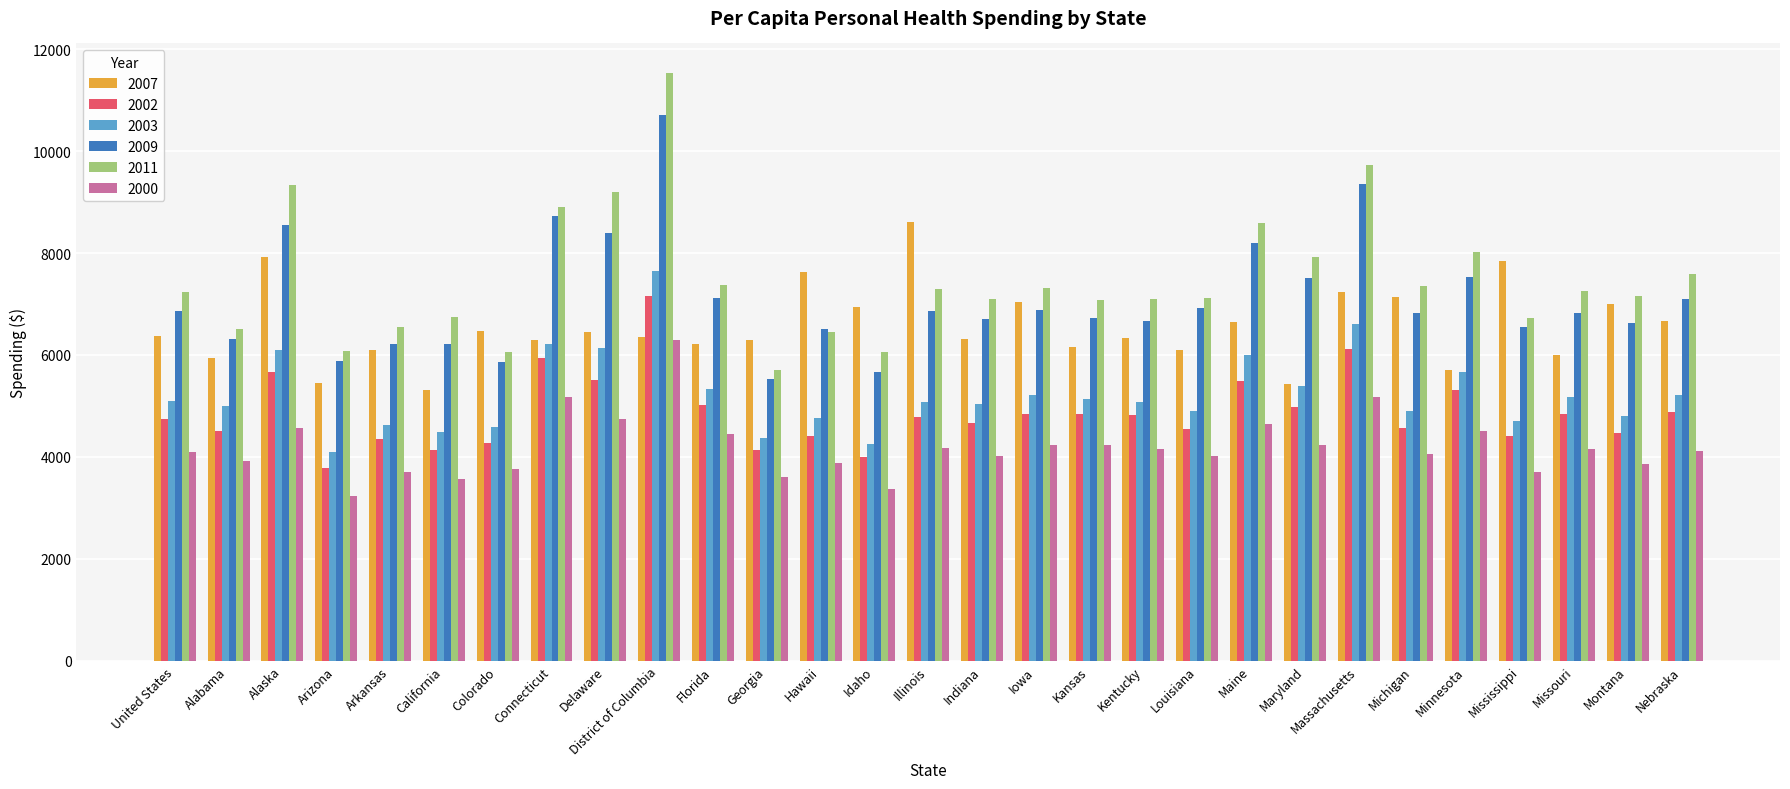

Which category has the highest value in the 2002 series?

District of Columbia